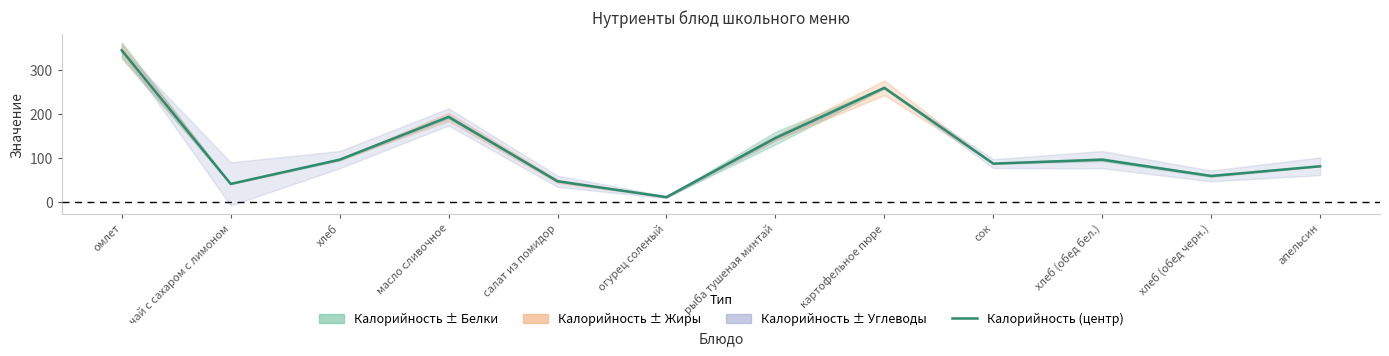

The value at салат из помидор is 48. True or false?

True